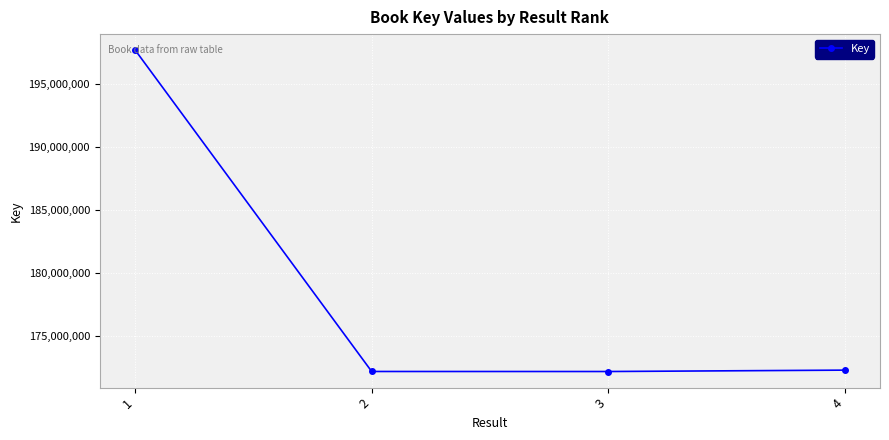

True or false: the data has more than 2 interior local peaks.

False